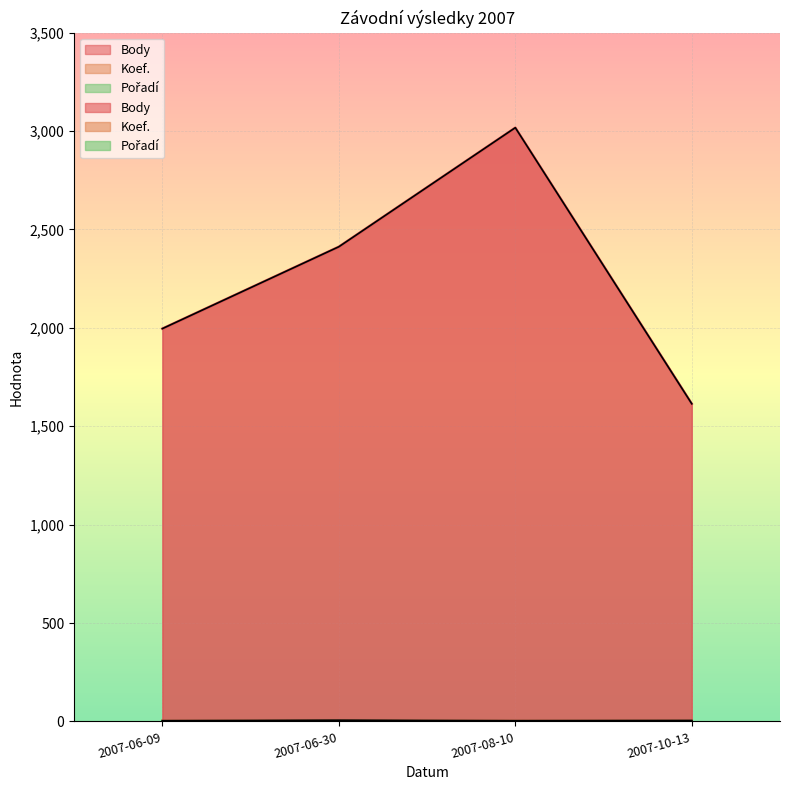

Reading left to right, what are all the values shown in this chart?

Body: 2007-06-09=1996	2007-06-30=2412	2007-08-10=3017	2007-10-13=1614
Koef.: 2007-06-09=4	2007-06-30=6	2007-08-10=4	2007-10-13=5
Pořadí: 2007-06-09=2	2007-06-30=4	2007-08-10=2	2007-10-13=3